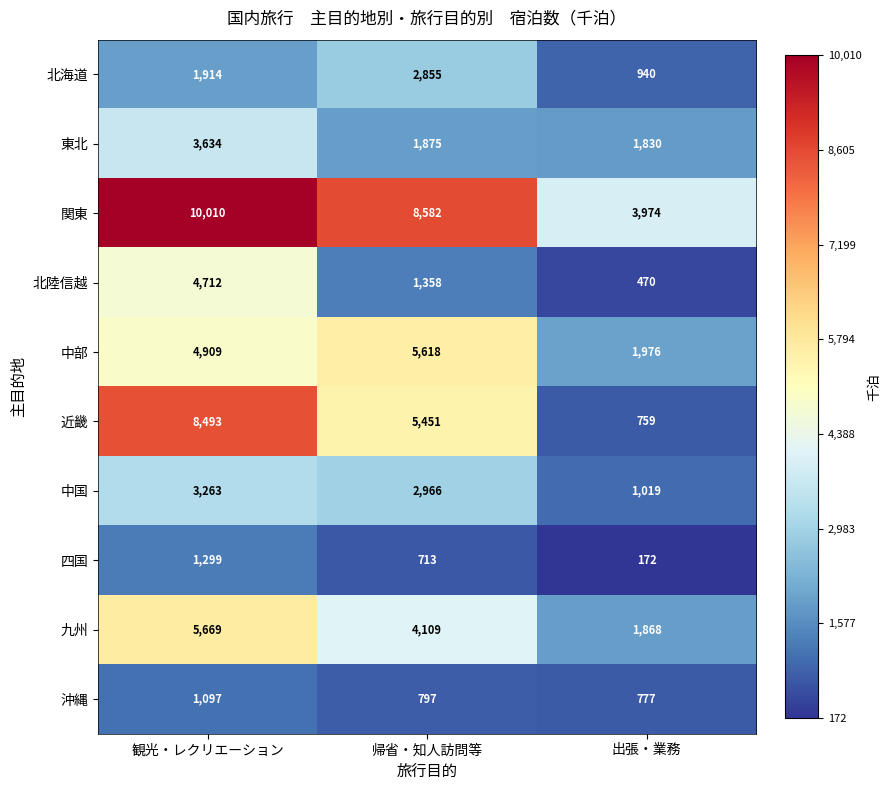

Which series changed the most between 観光・レクリエーション and 帰省・知人訪問等?

北陸信越